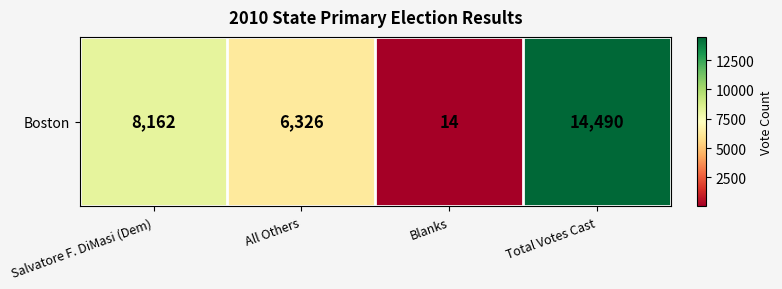

At which label does the data first exceed 8162?

Total Votes Cast